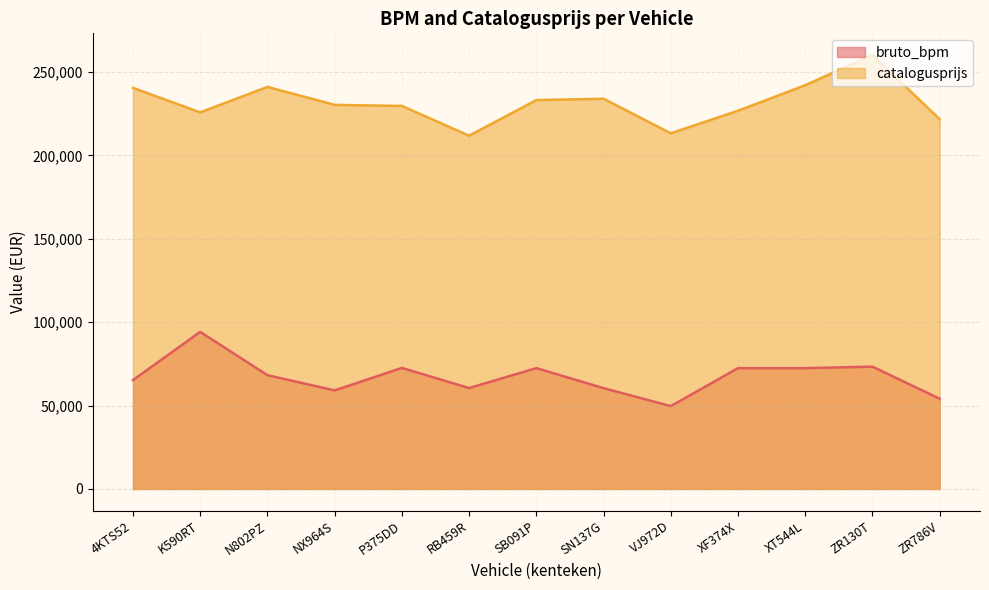

What is the total value across all series at ZR786V?

275912